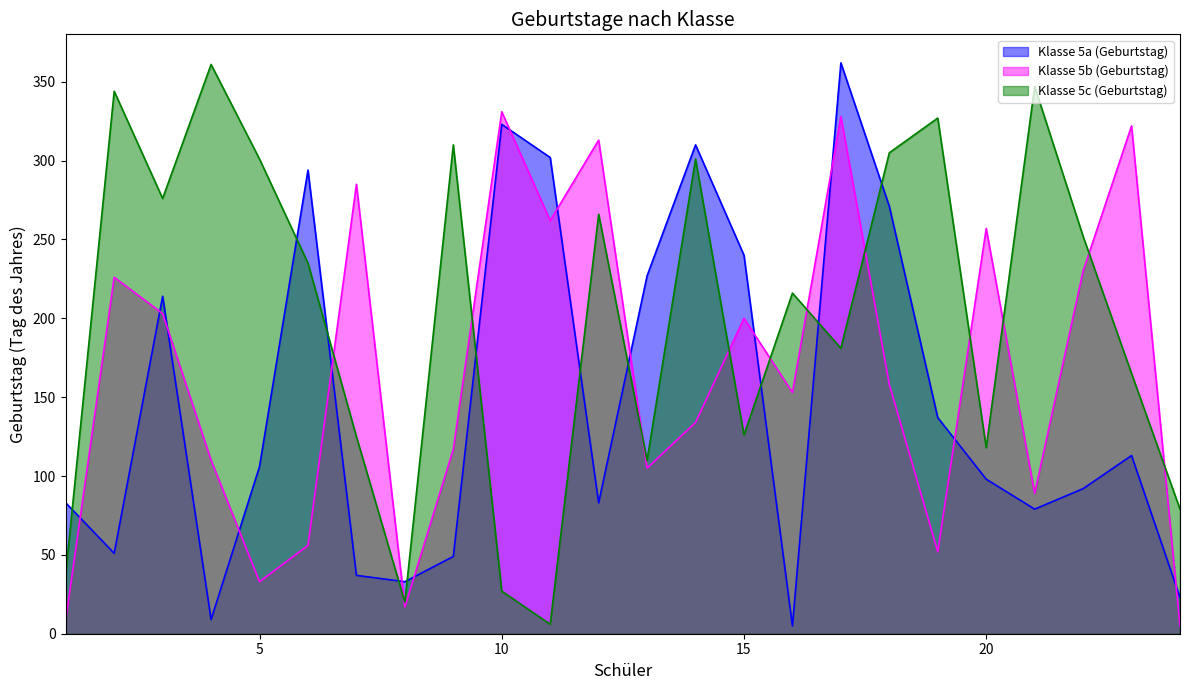

What is the maximum value for Klasse 5b (Geburtstag)?

331